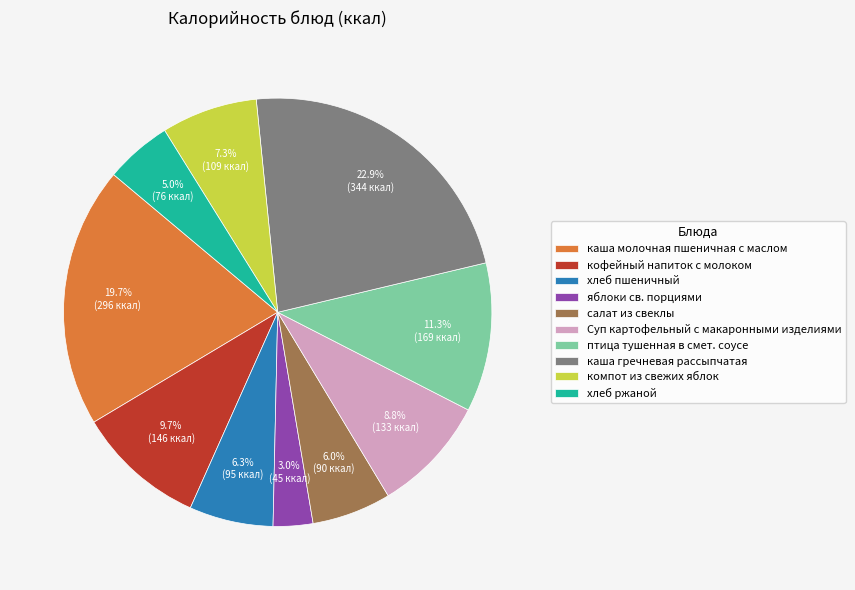

Between компот из свежих яблок and кофейный напиток с молоком, which is larger?

кофейный напиток с молоком